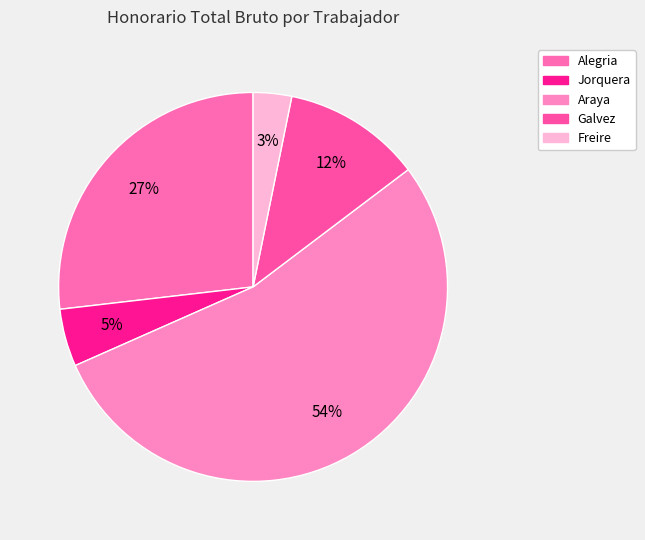

Rank the categories by value from highest to lowest.

Araya, Alegria, Galvez, Jorquera, Freire